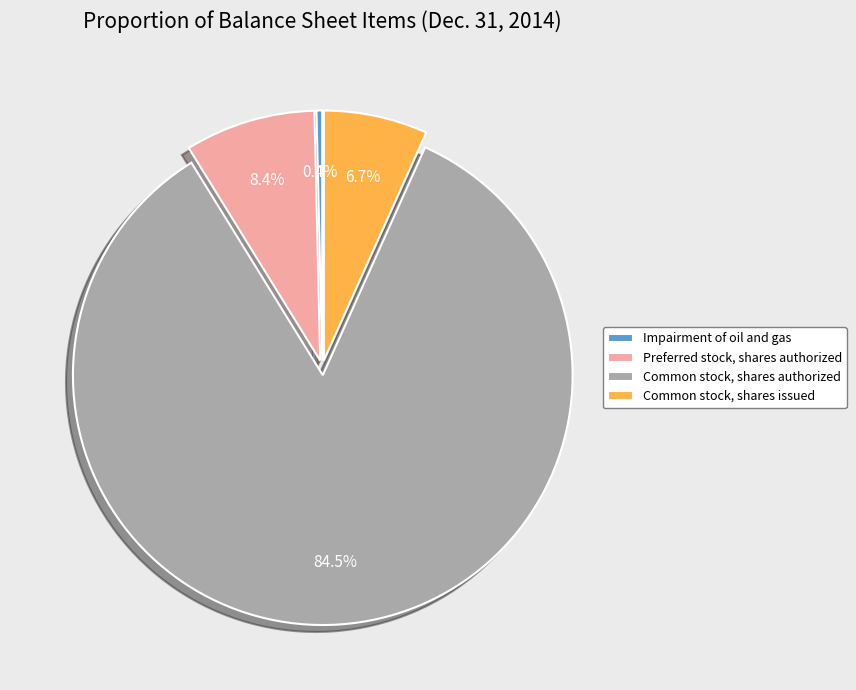

Which category has the biggest portion of the pie?

Common stock, shares authorized